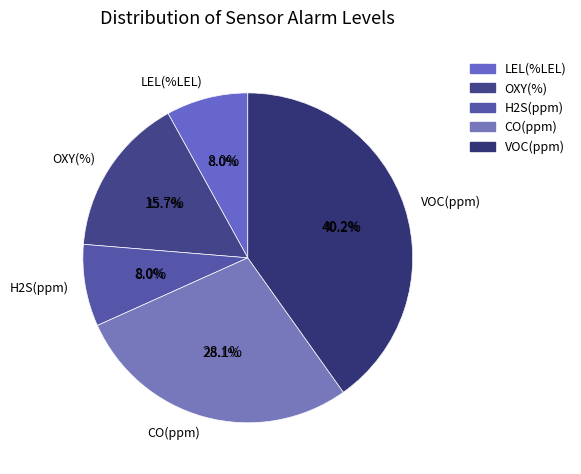

Which has a higher value, H2S(ppm) or OXY(%)?

OXY(%)